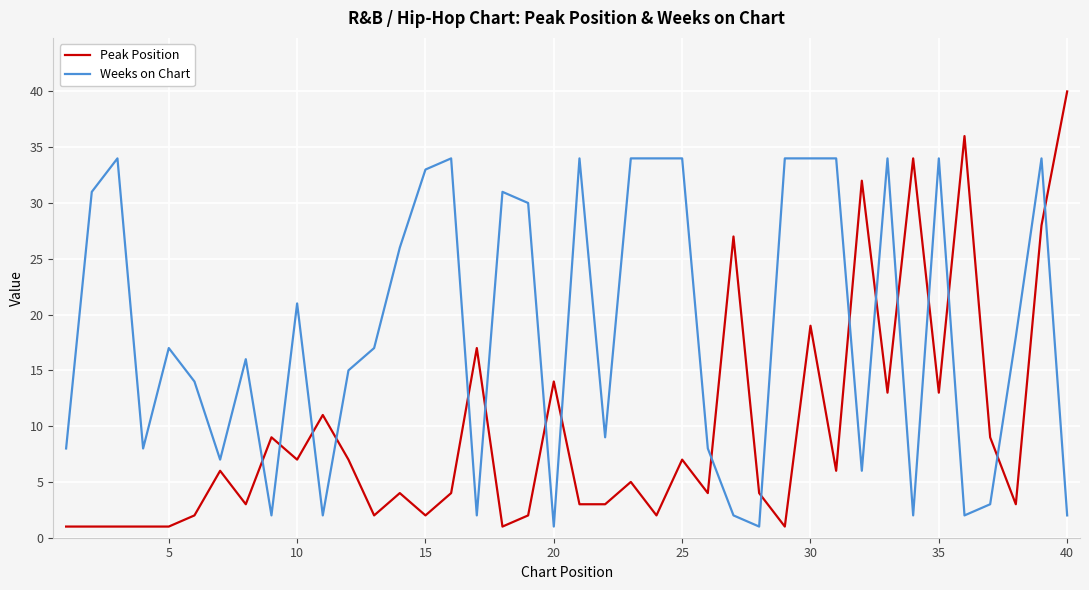

What is the difference between the maximum and minimum values in the Peak Position series?

39